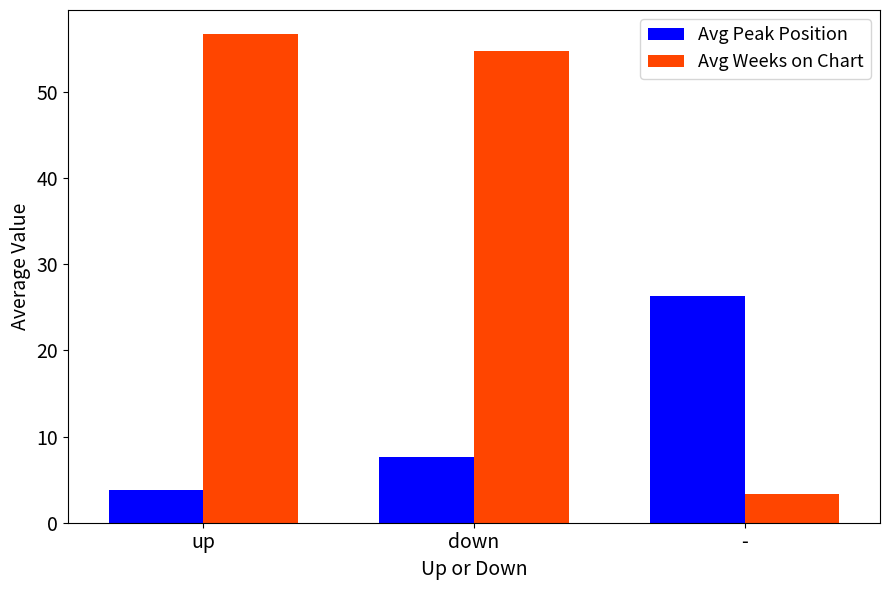

What is the average value of the Avg Peak Position series?

12.5